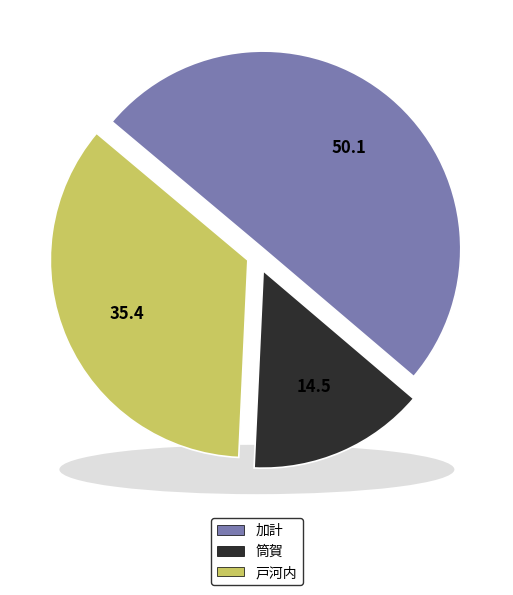

How many segments does this pie chart have?

3